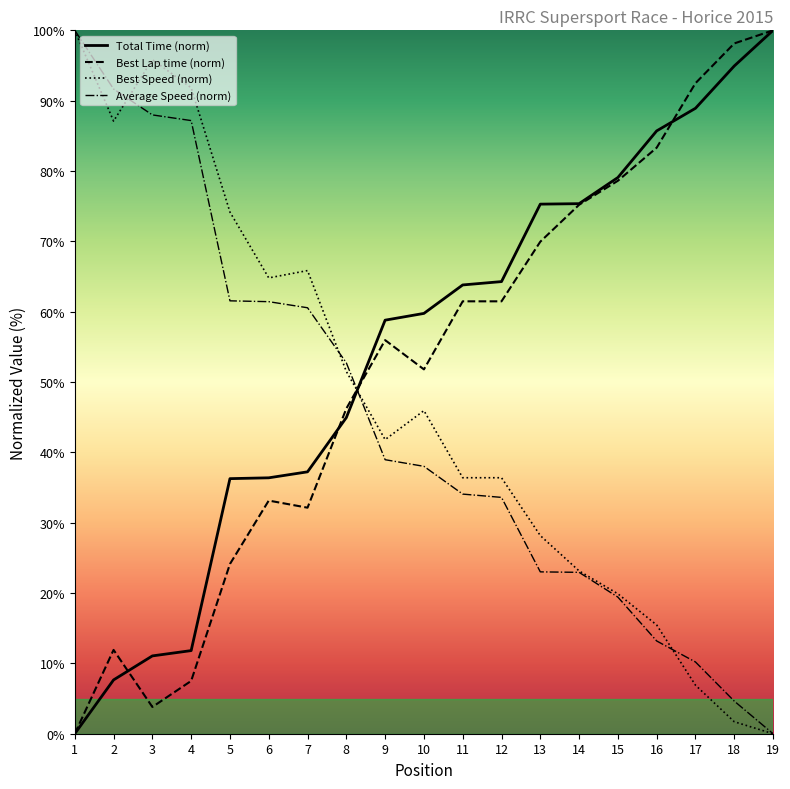

What is the maximum value shown in the chart?

100.0